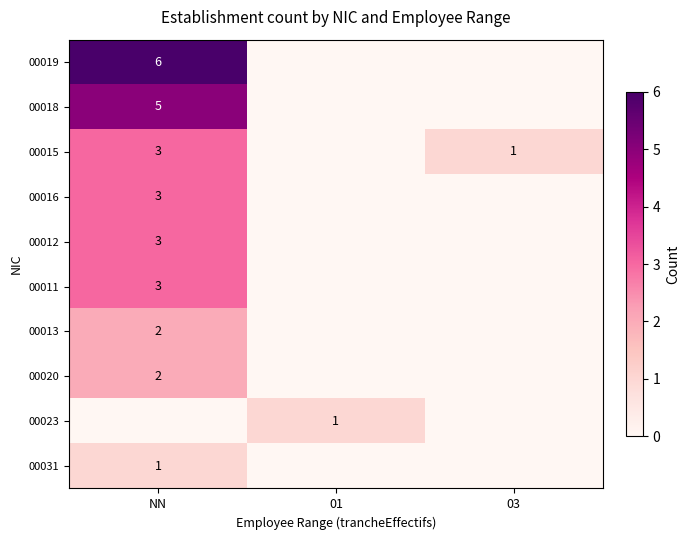

The 00015 series shows 1 at NN. True or false?

False